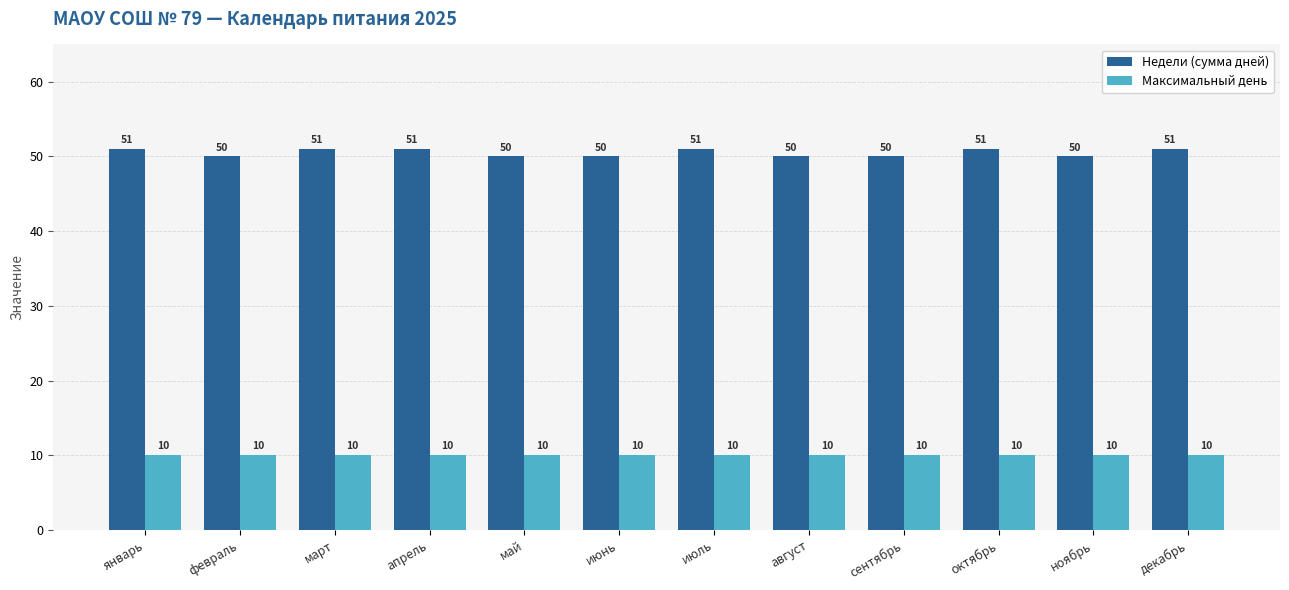

What position from the left is июнь?

6